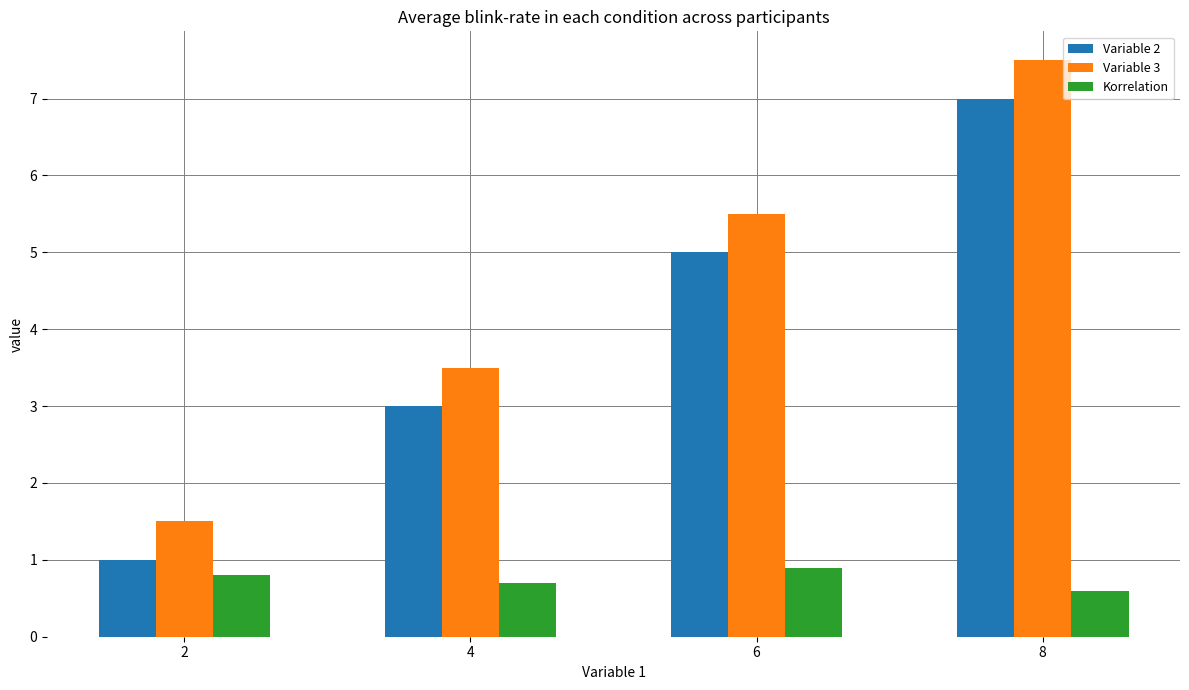

What is the difference between the highest and lowest values at 6?

4.6